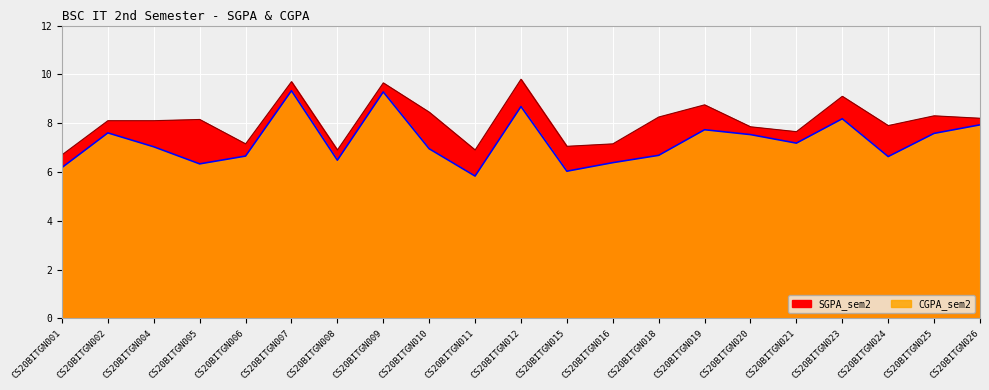

True or false: SGPA_sem2 and CGPA_sem2 cross at least once.

False